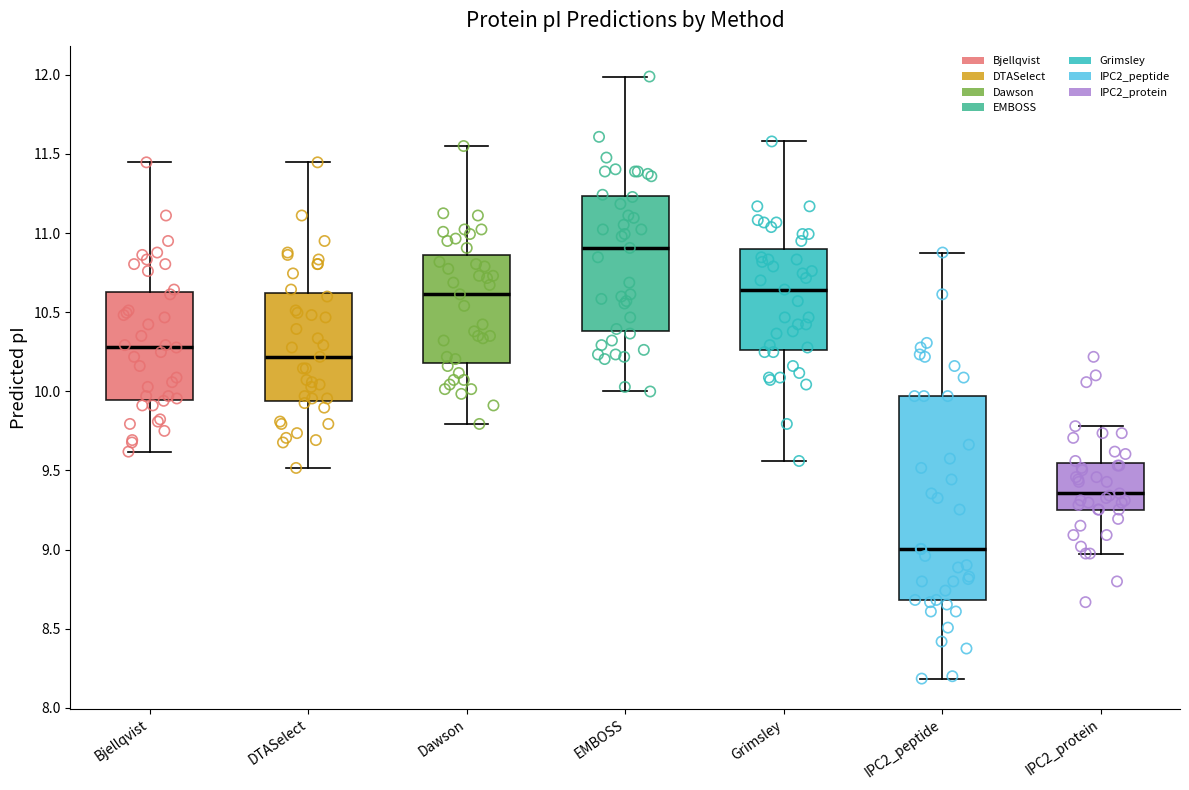

Reading left to right, read every box against the y-axis: the position of its median line, the range the box covers, and the ends of its whiskers. The values are not printed on the chart, so give them approximately, as read against the axis.

Bjellqvist: median 10.30, box 9.95 to 10.65, whiskers 9.60 to 11.45
DTASelect: median 10.20, box 9.95 to 10.60, whiskers 9.50 to 11.45
Dawson: median 10.60, box 10.20 to 10.85, whiskers 9.80 to 11.55
EMBOSS: median 10.90, box 10.40 to 11.25, whiskers 10.00 to 12.00
Grimsley: median 10.65, box 10.25 to 10.90, whiskers 9.55 to 11.60
IPC2_peptide: median 9.00, box 8.70 to 9.95, whiskers 8.20 to 10.90
IPC2_protein: median 9.35, box 9.25 to 9.55, whiskers 9.00 to 9.80